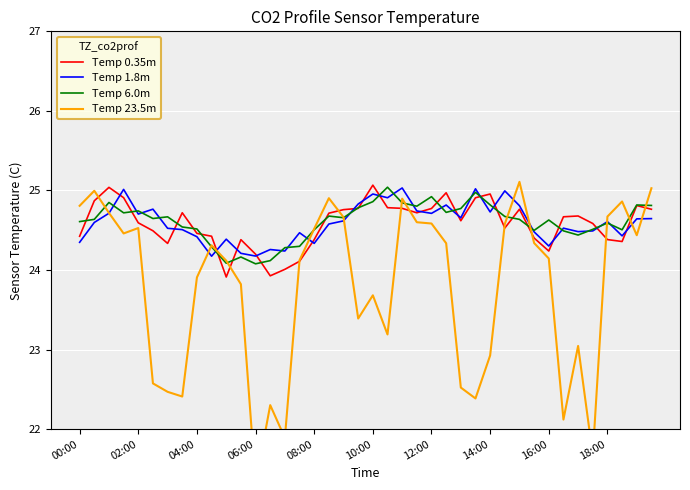

What is the highest value of the Temp 6.0m series?

25.0